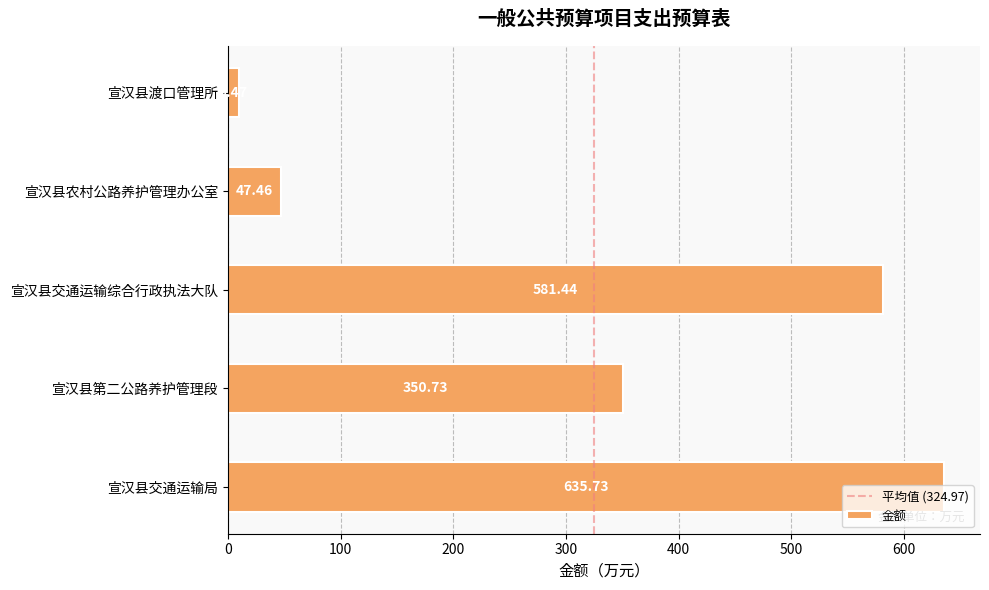

The chart shows a value of 627.8 at 宣汉县第二公路养护管理段. True or false?

False